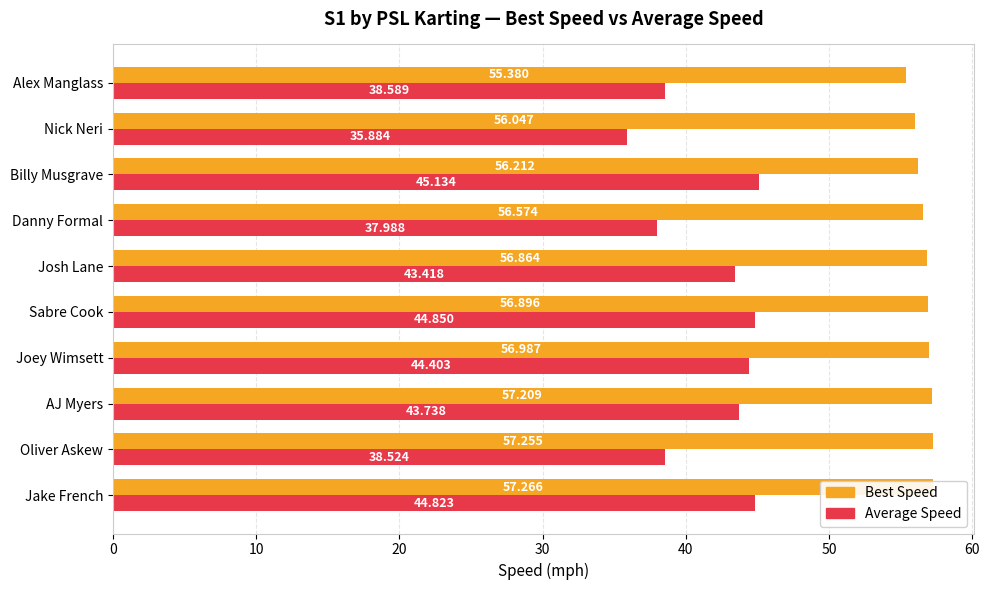

What is the difference between the maximum and minimum values in the Best Speed series?

1.9